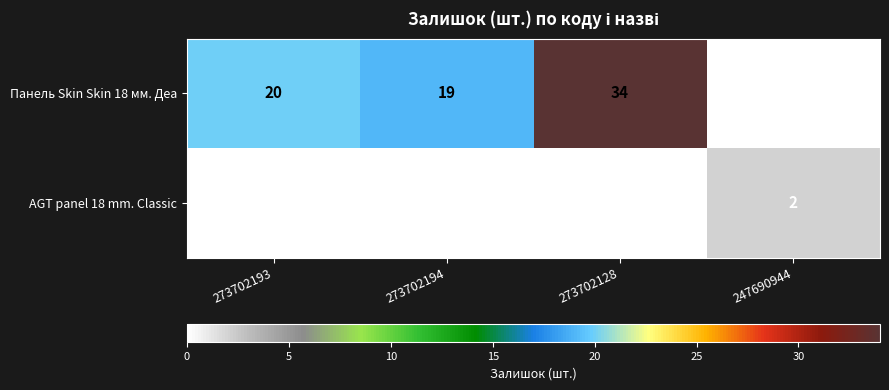

At which category is the sum across all series the highest?

273702128